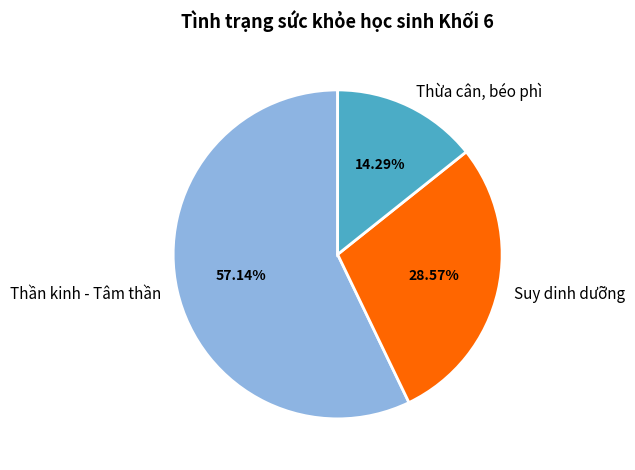

What percentage is NOT represented by Suy dinh dưỡng?

71.4%